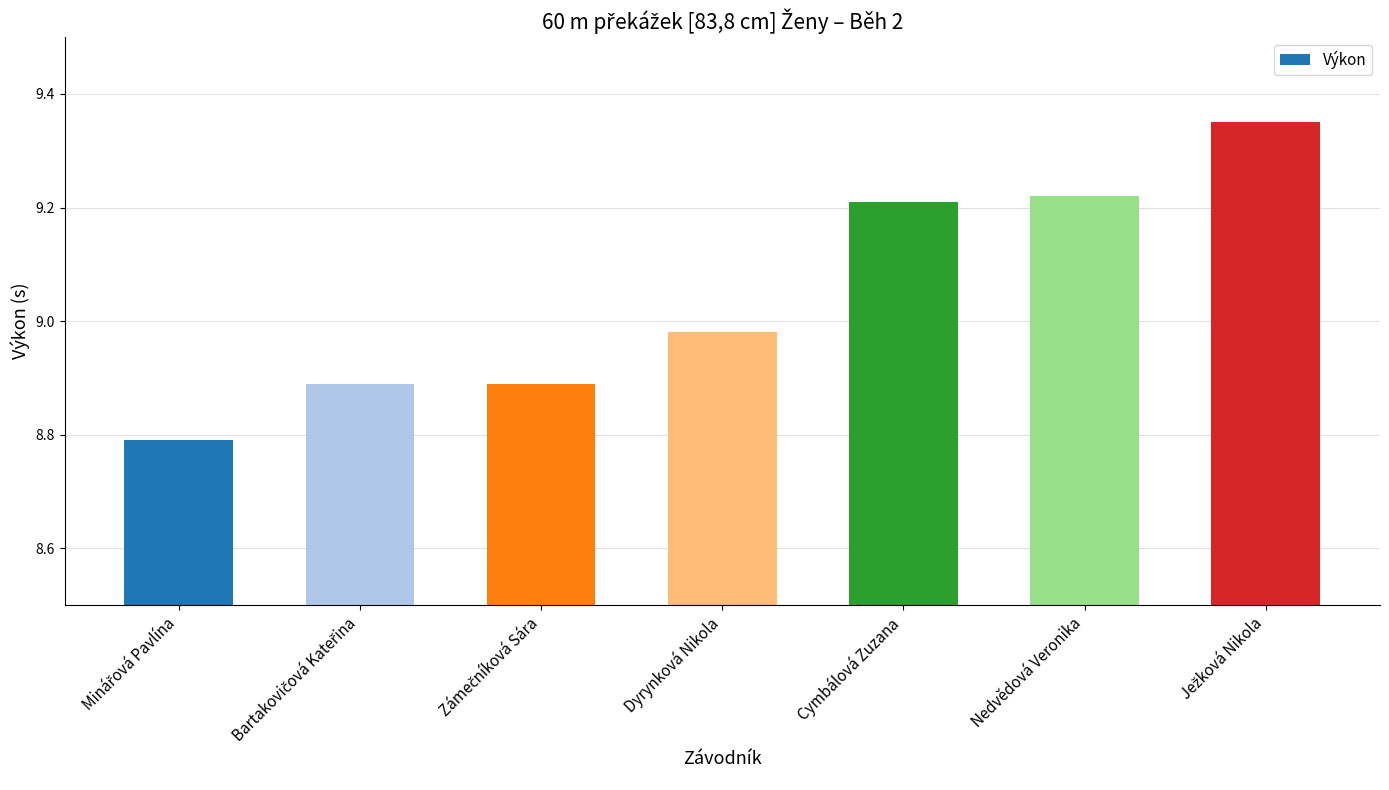

What is the label of the 4th bar from the left?

Dyrynková Nikola